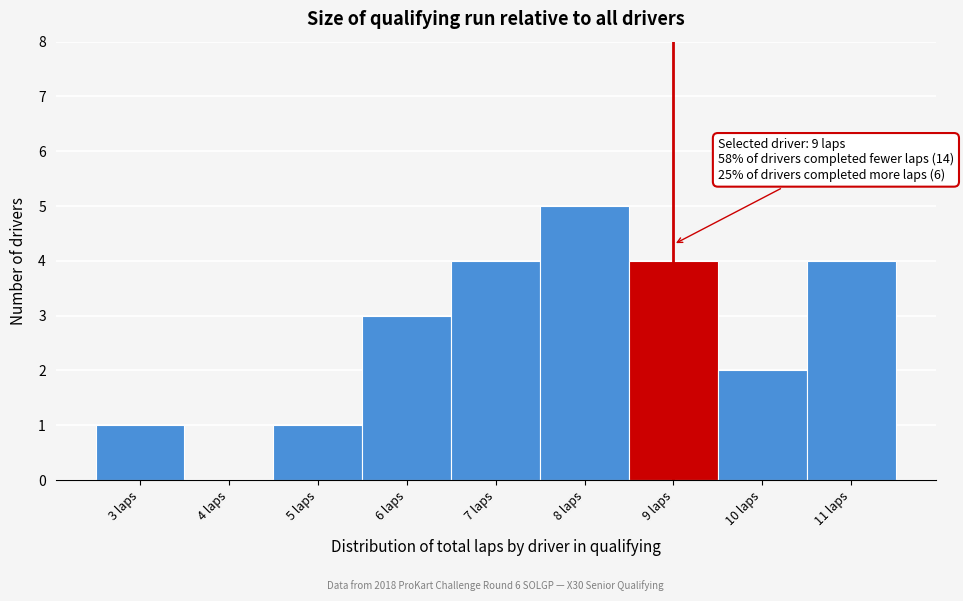

Which range on the x-axis has the tallest bar?

7.5 to 8.5